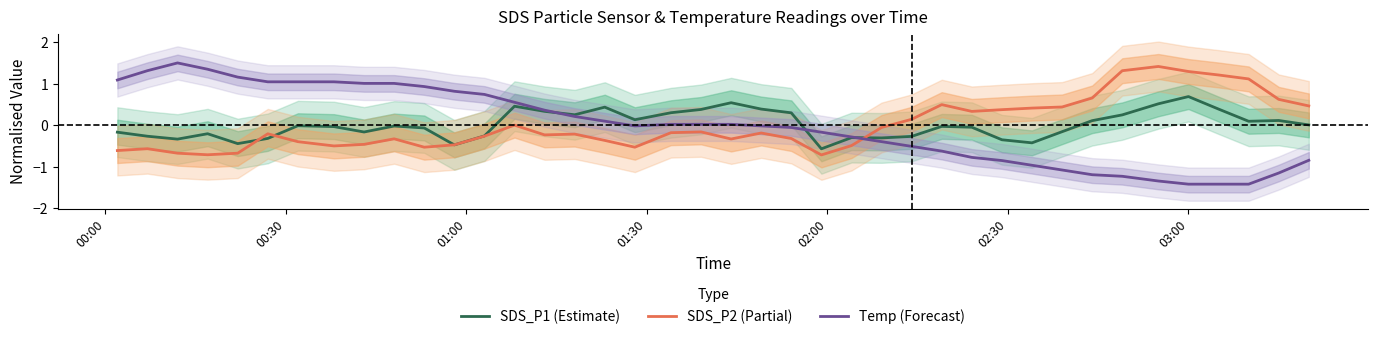

How many times do Temp (Forecast) and SDS_P2 (Partial) cross each other?

1